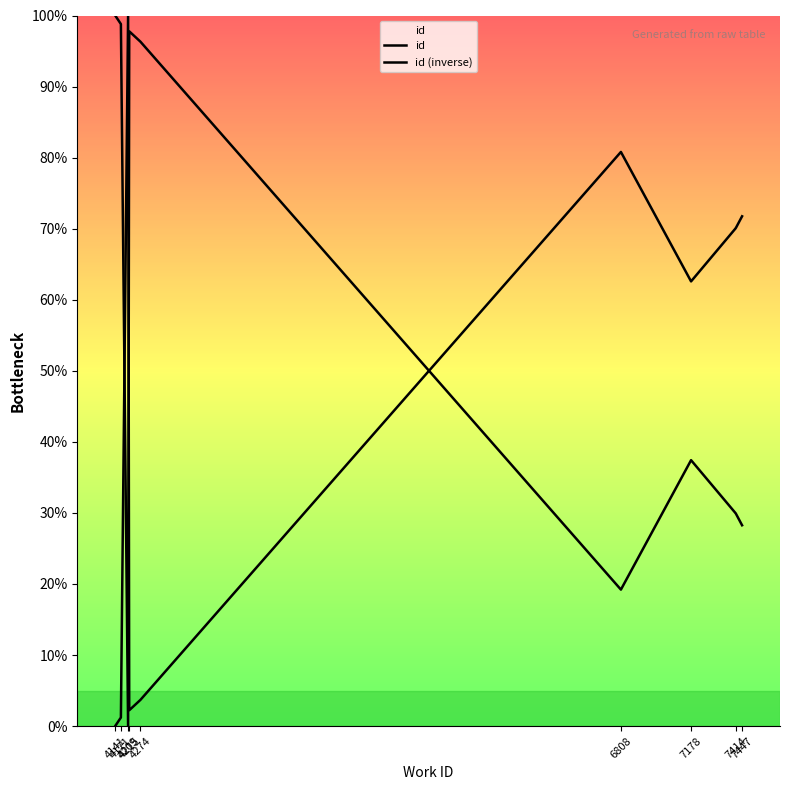

Which has a higher value, 4209 or 7447?

4209